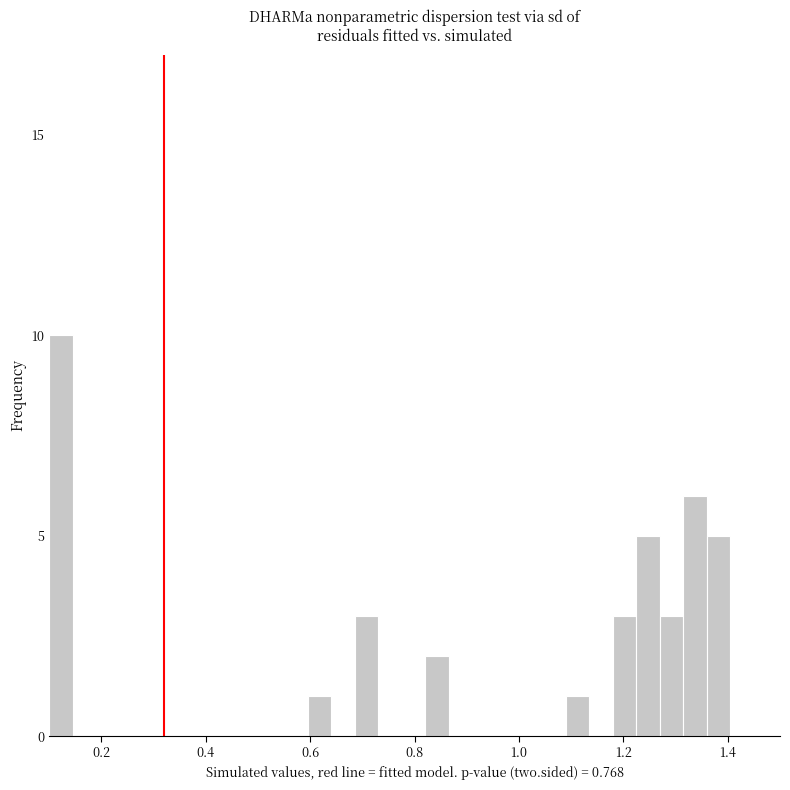

Around what value on the x-axis is the tallest bar? Give the approximate position of its centre, as read against the axis.

0.12